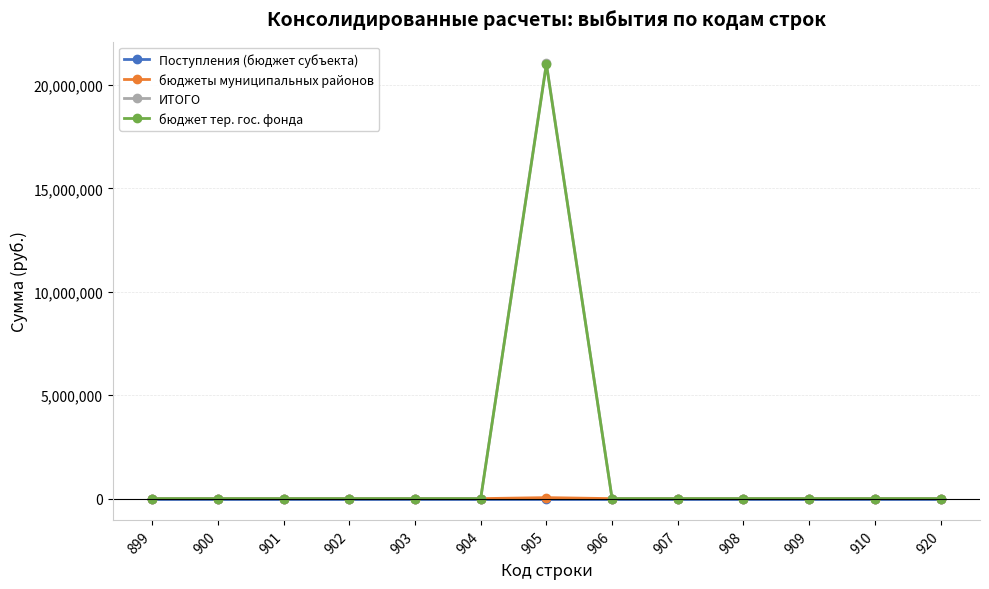

Which series has the widest spread of values?

ИТОГО